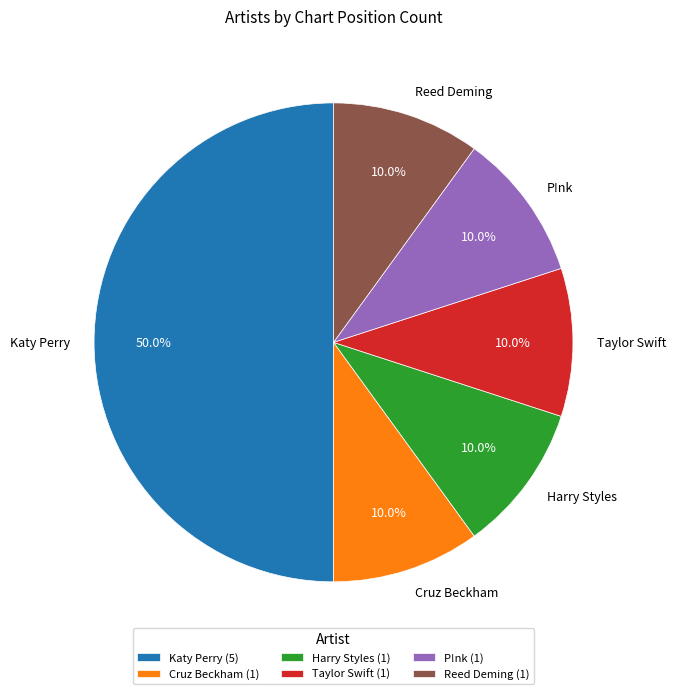

How many slices are in this pie chart?

6